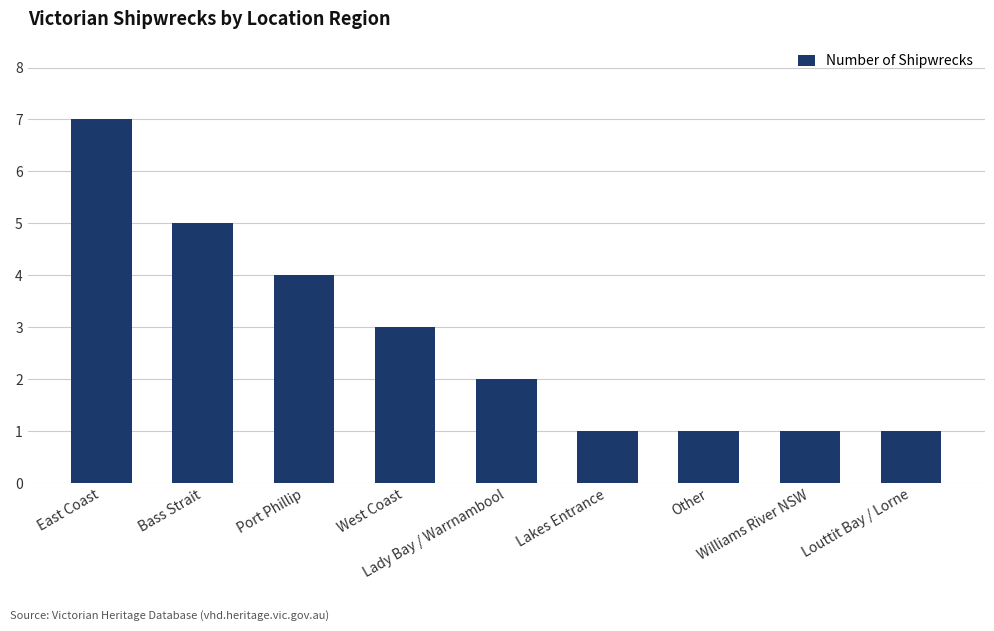

At which label does the data first exceed 2?

East Coast